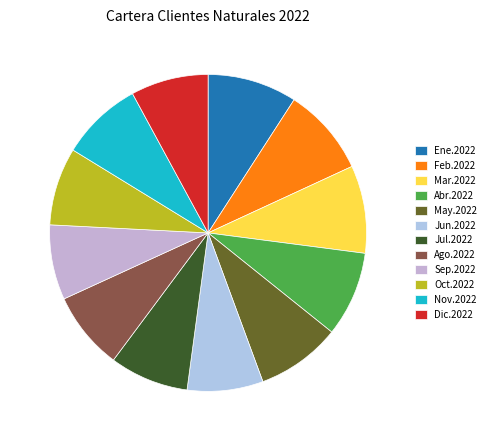

How many segments does this pie chart have?

12